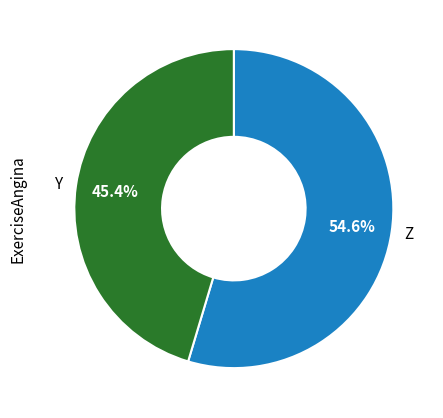

Does any single category account for the majority?

Yes